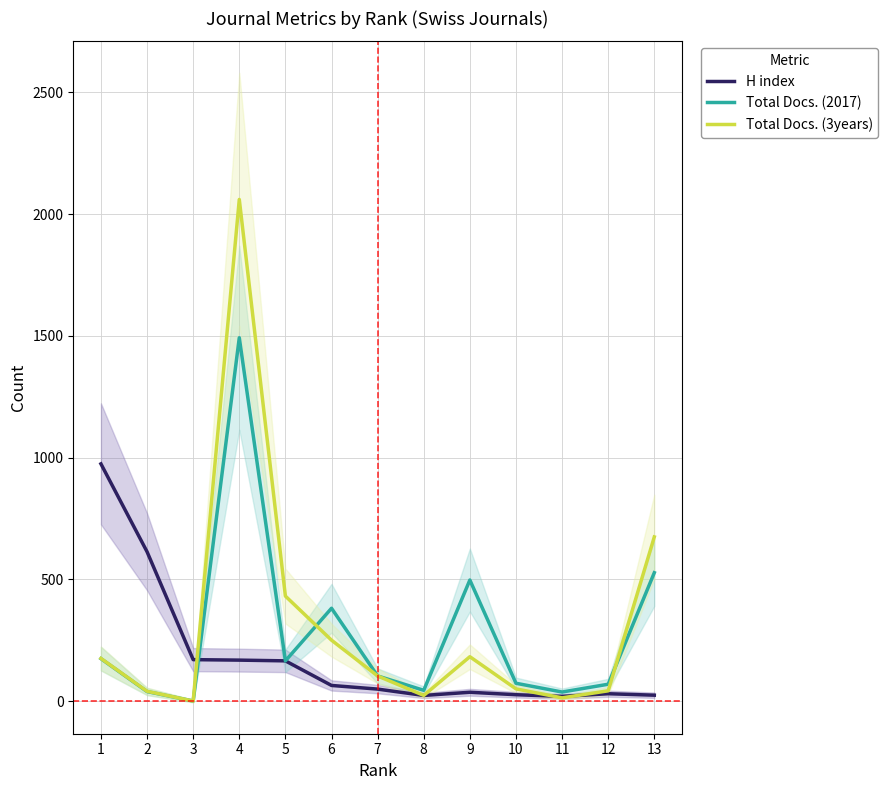

Reading left to right, list all the values displayed in this chart.

H index: 974	613	170	168	165	64	49	23	36	26	19	30	24
Total Docs. (2017): 174	39	0	1492	165	381	103	44	497	73	37	69	527
Total Docs. (3years): 175	40	0	2060	431	250	103	23	182	50	13	42	674